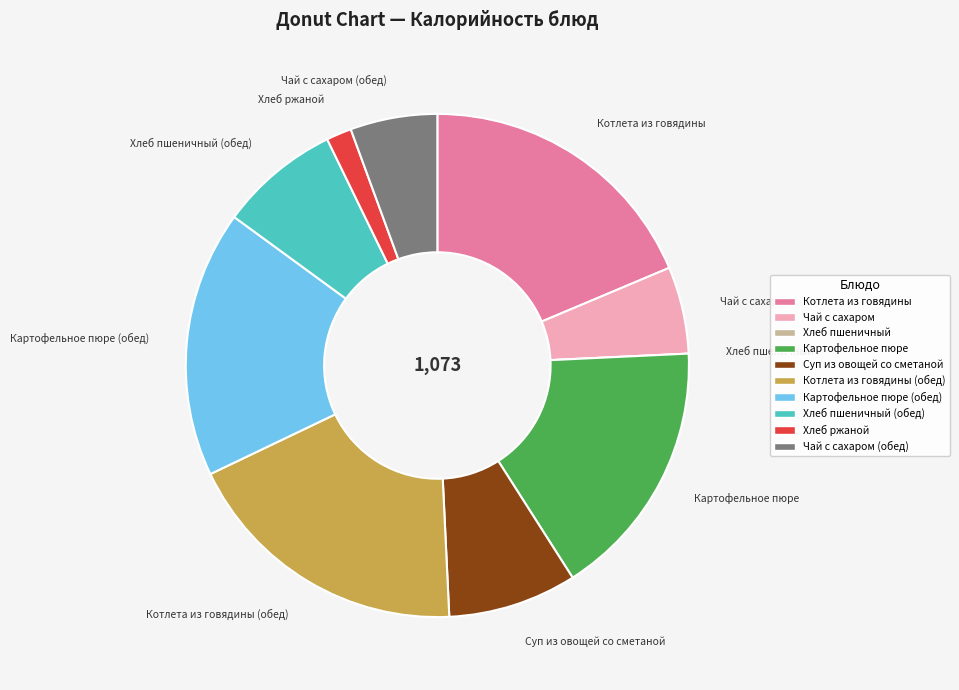

Is there any slice that represents more than half of the pie?

No